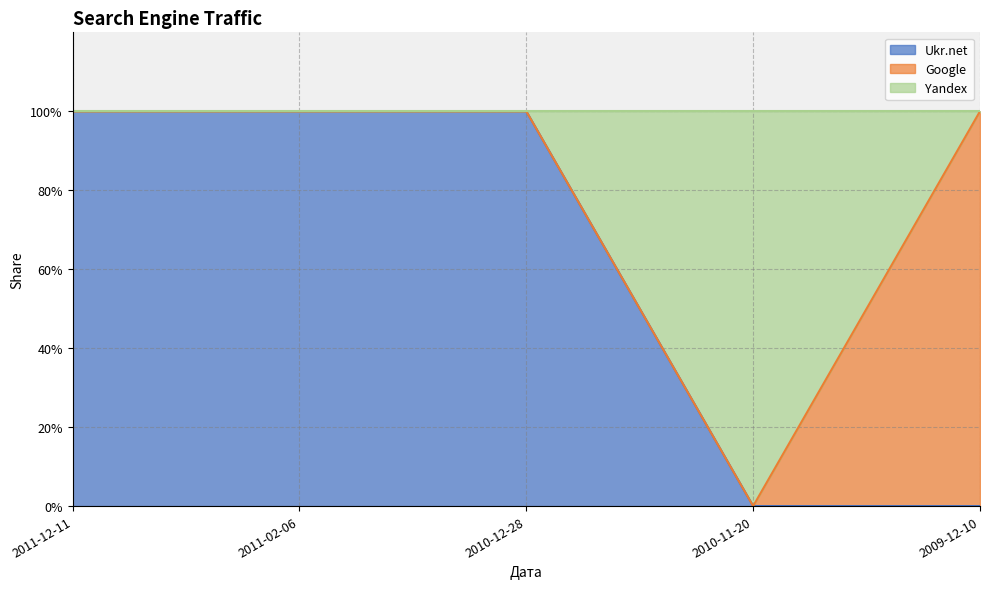

At which label does Ukr.net reach its minimum?

2010-11-20